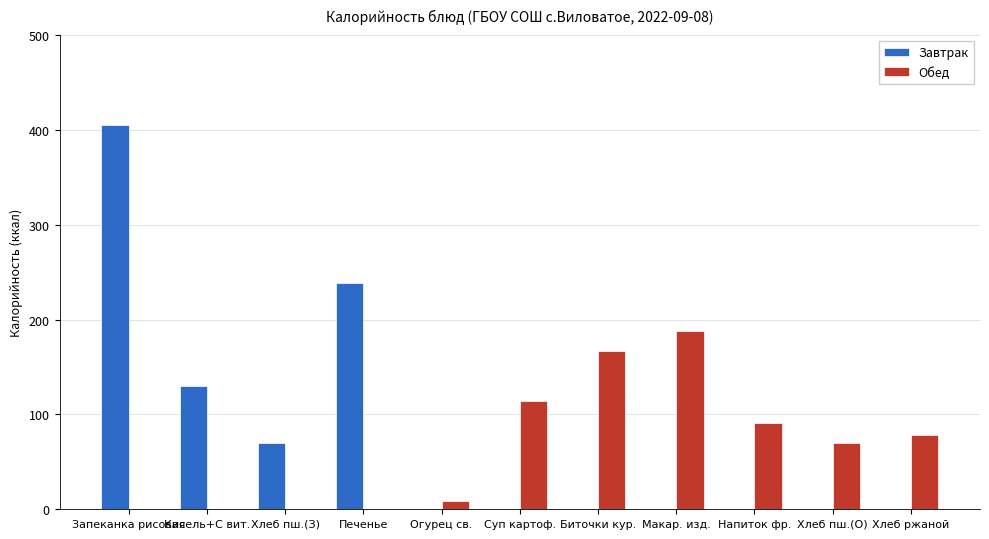

Are the bars horizontal?

No